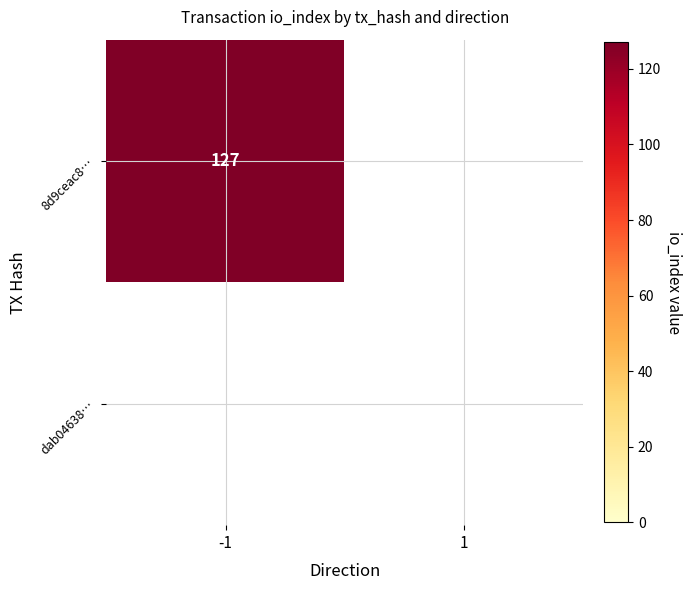

Rank the series by their maximum value, from highest to lowest.

8d9ceac8527b7b151340afbbd723825675b58c2, dab046386a2abed08ae6304be278deb31d5e691